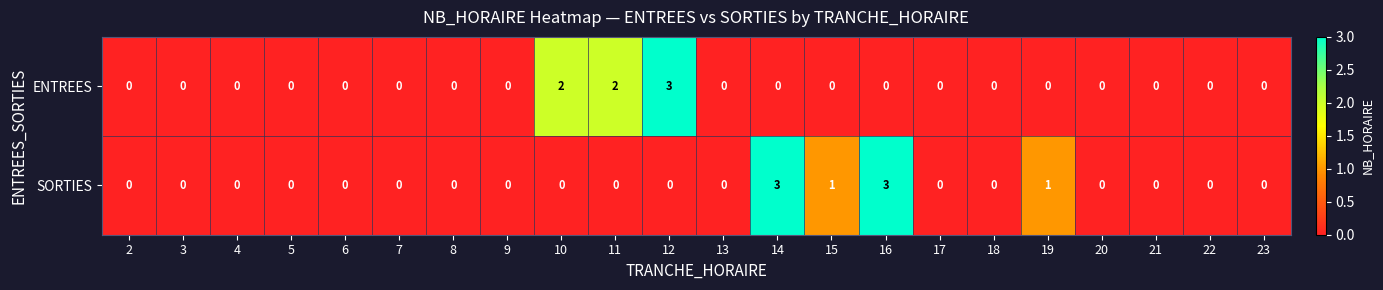

Count the ENTREES values in the range 0 to 1.

19